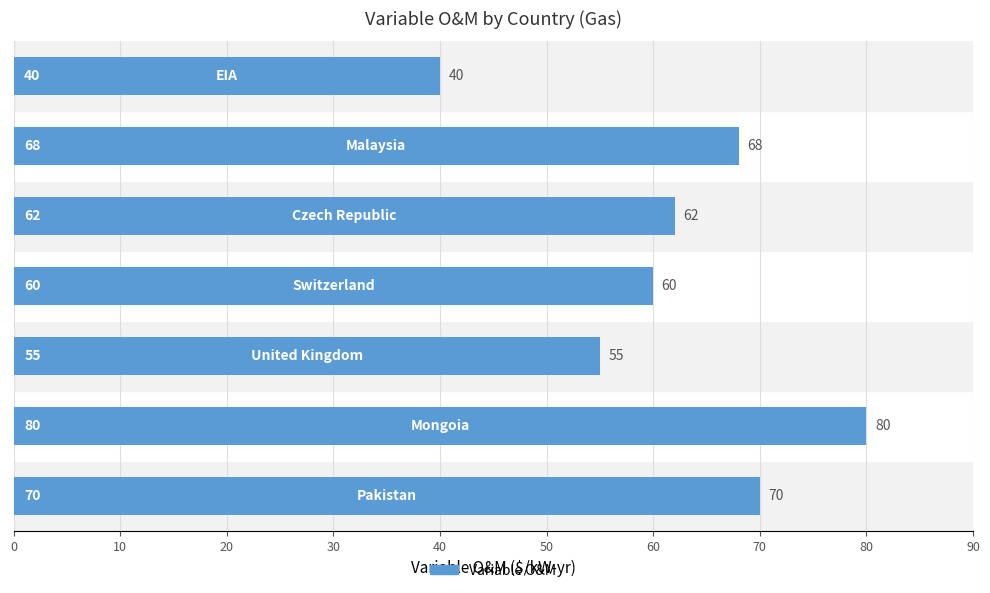

What is the average value?

62